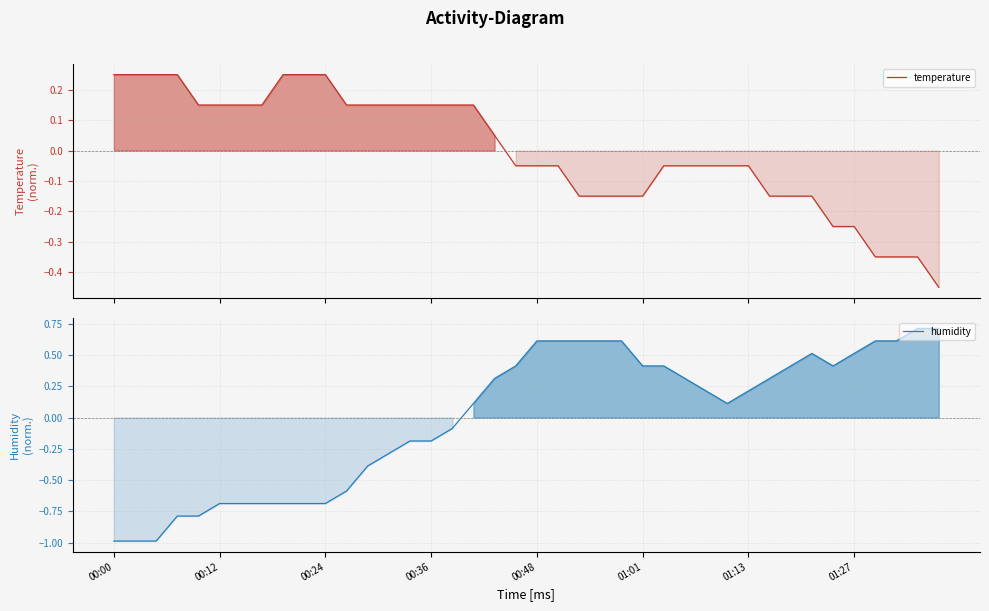

How many values in the temperature series exceed 0?

19